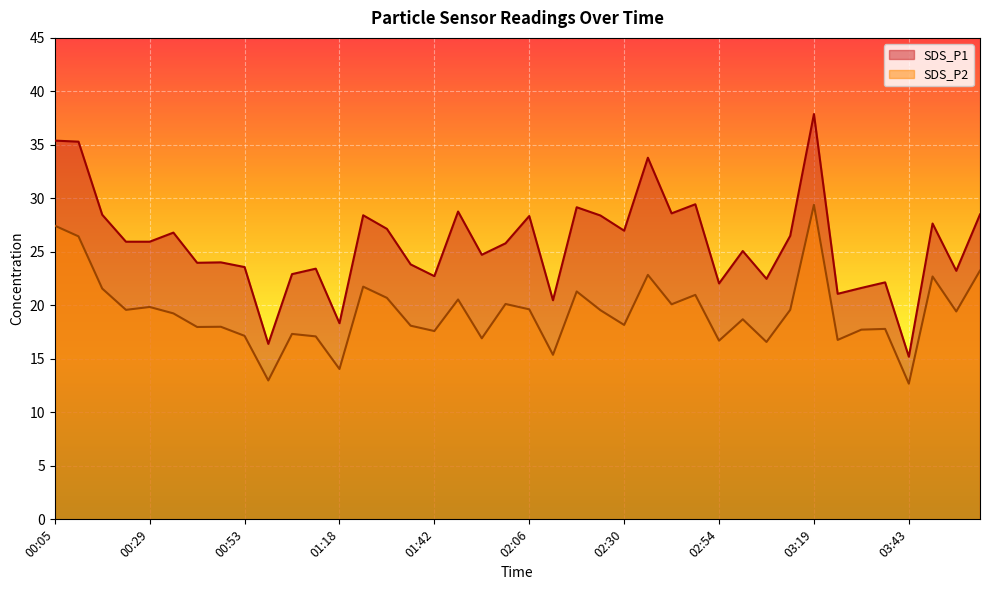

Which label corresponds to the largest value in the chart?

03:19